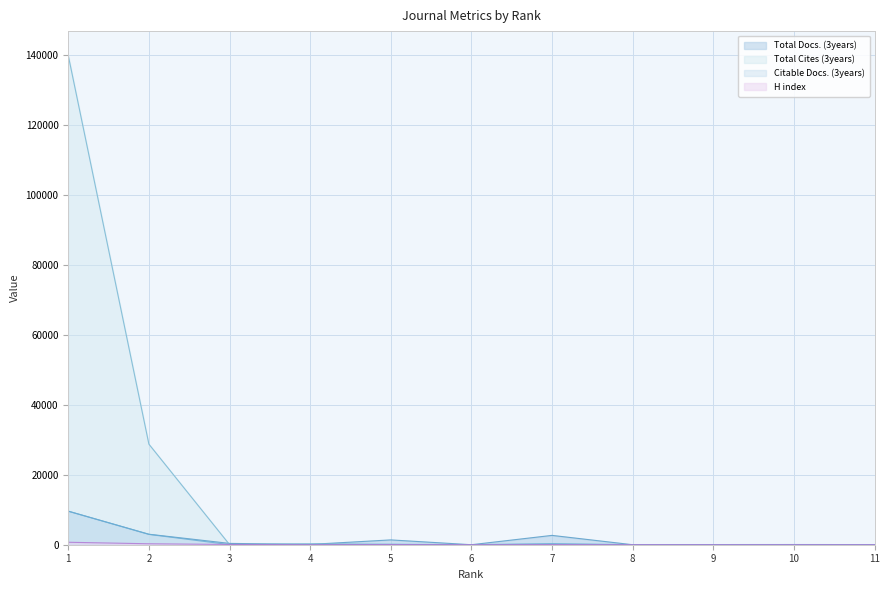

How many values in the Citable Docs. (3years) series are below 22?

5